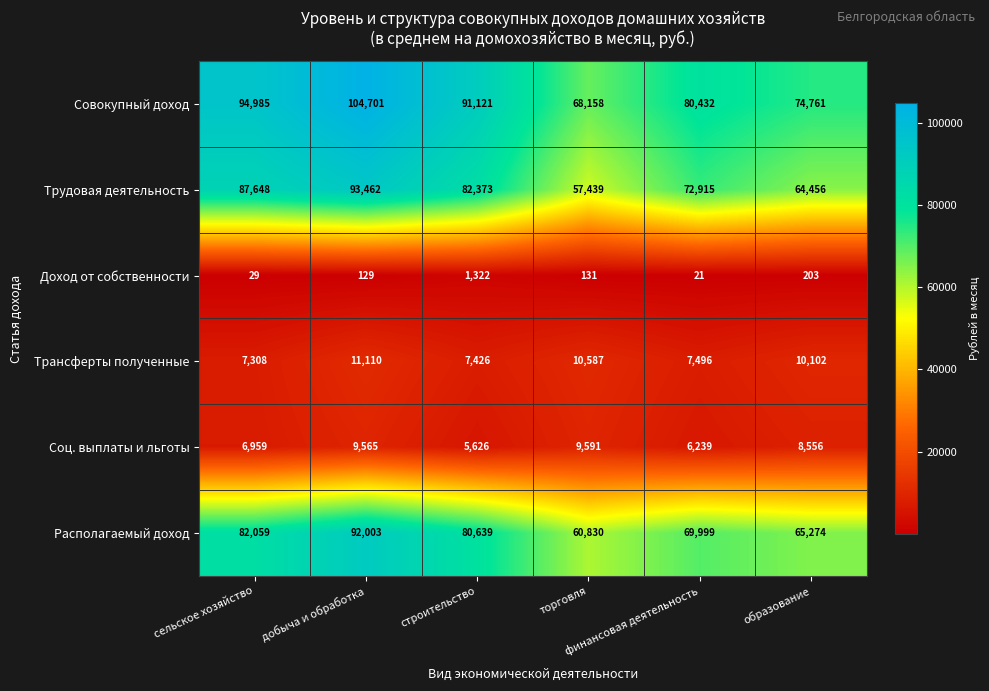

At how many categories does at least one series exceed 43483?

6